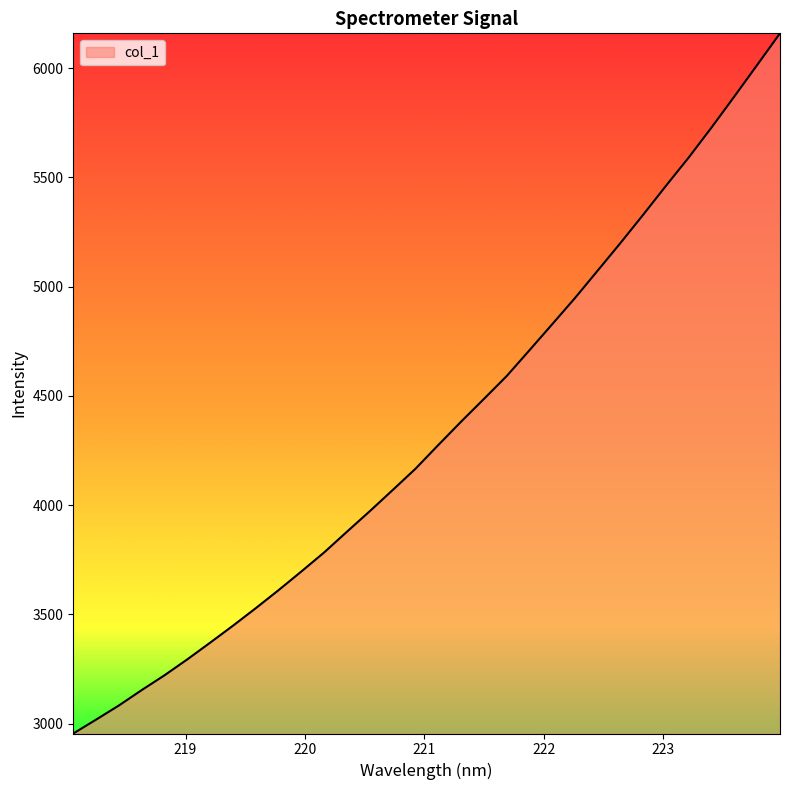

What is the maximum value shown in the chart?

6159.2